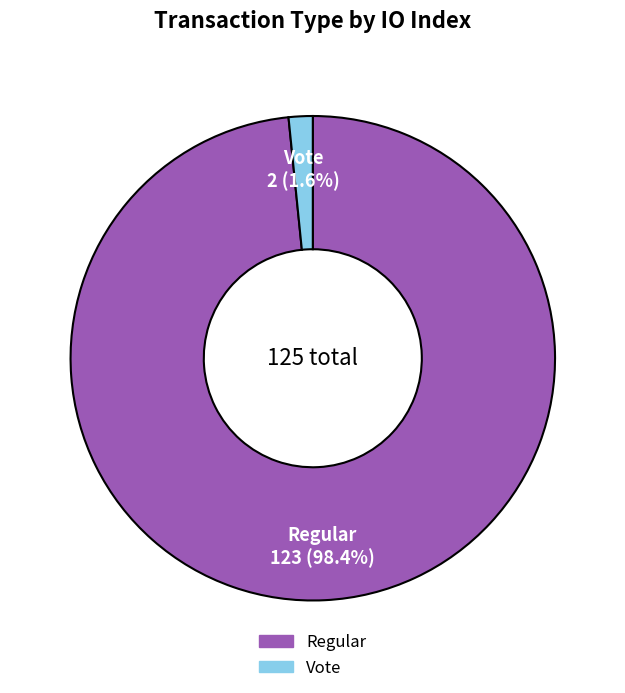

What is the total percentage of Regular and Vote?

100.0%